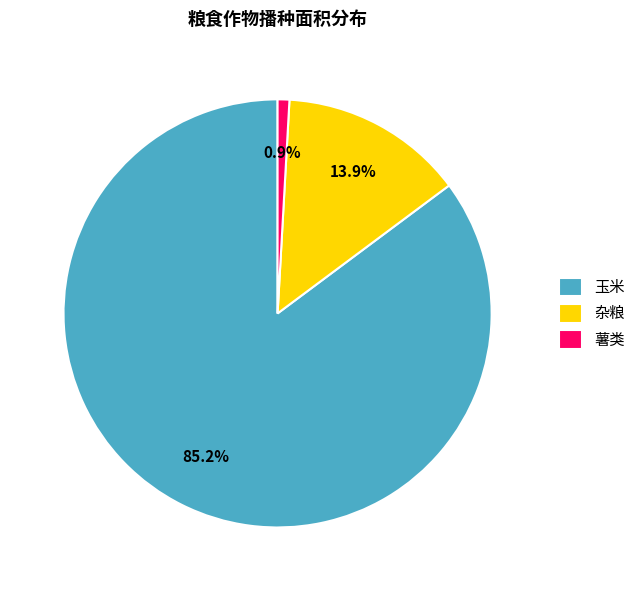

What is the total percentage of 薯类 and 杂粮?

14.8%